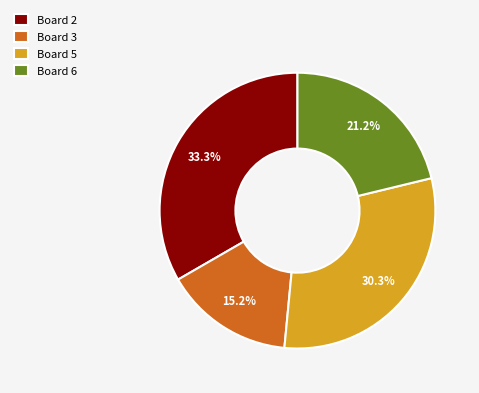

The Board 3 slice represents 15% of the pie. True or false?

True